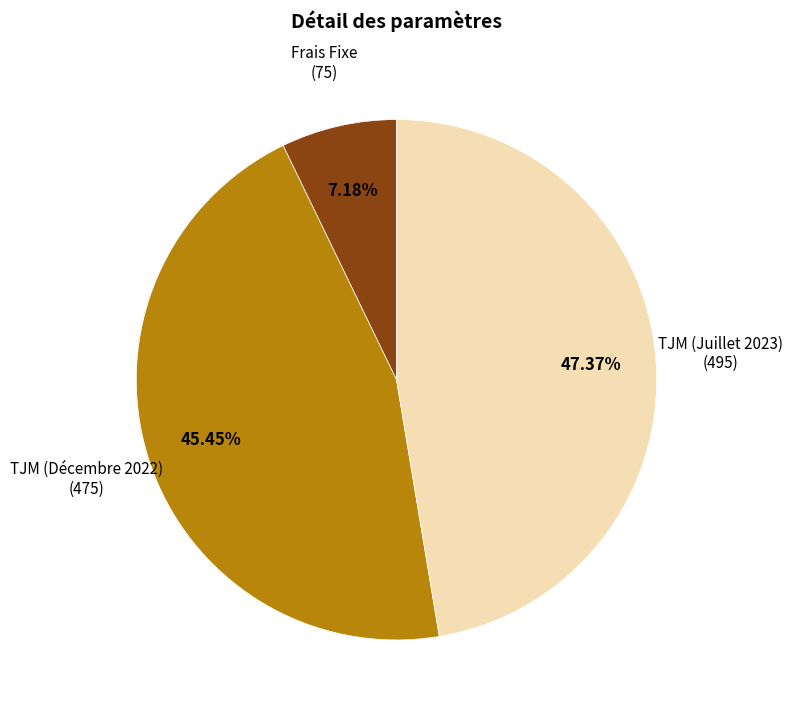

Rank the categories by value from lowest to highest.

Frais Fixe, TJM (Décembre 2022), TJM (Juillet 2023)